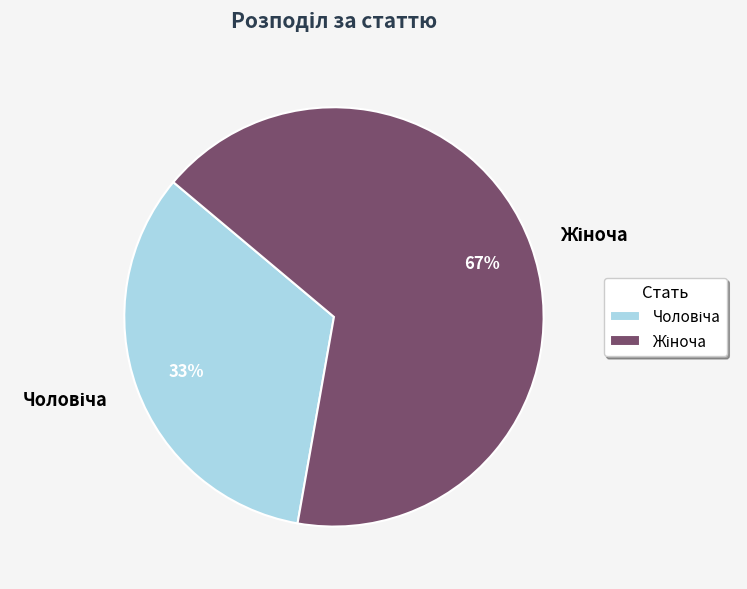

To the nearest percent, what is the average slice percentage?

50%